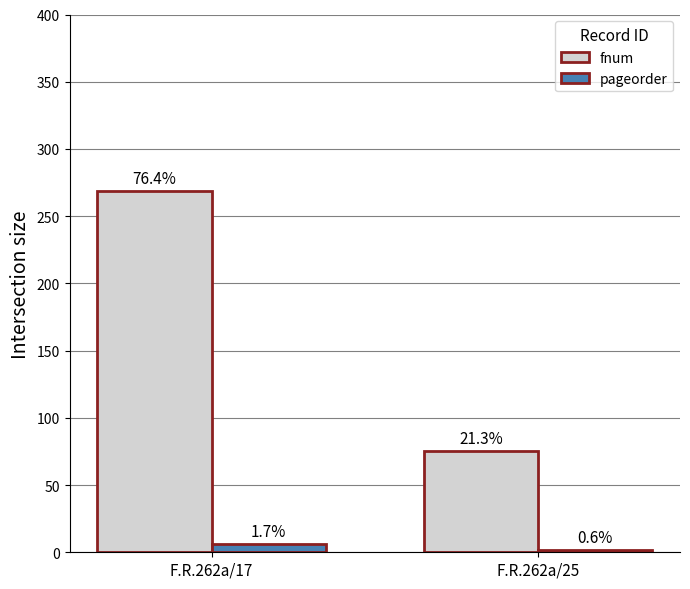

What is the value of the pageorder bar at the 2nd from the left?

2